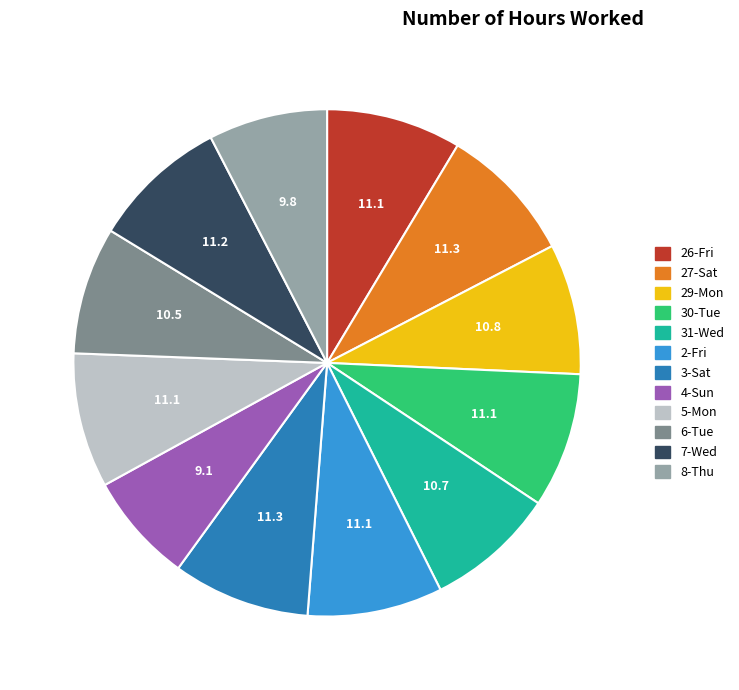

What is the ratio of the value at 29-Mon to the value at 3-Sat?

1.0